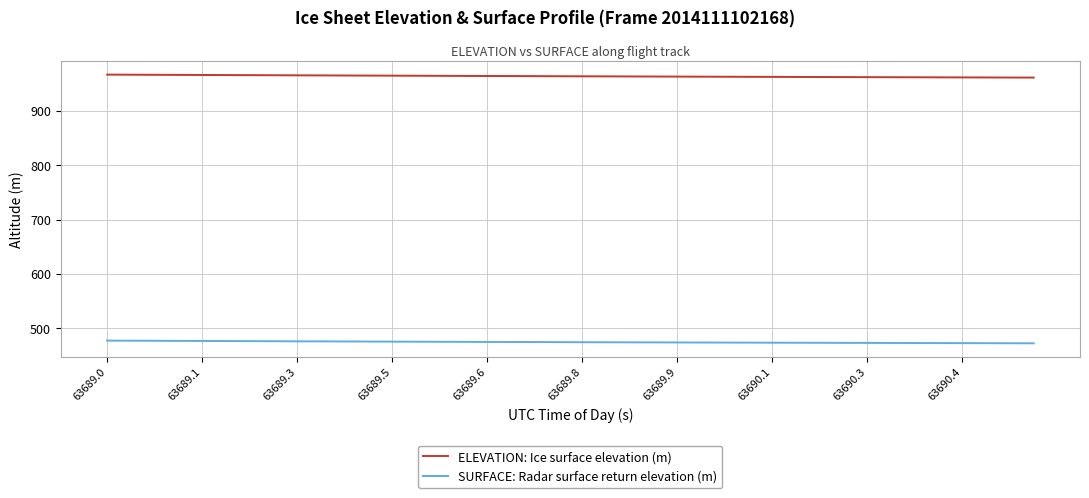

Which series has the largest total across all categories?

ELEVATION: Ice surface elevation (m)